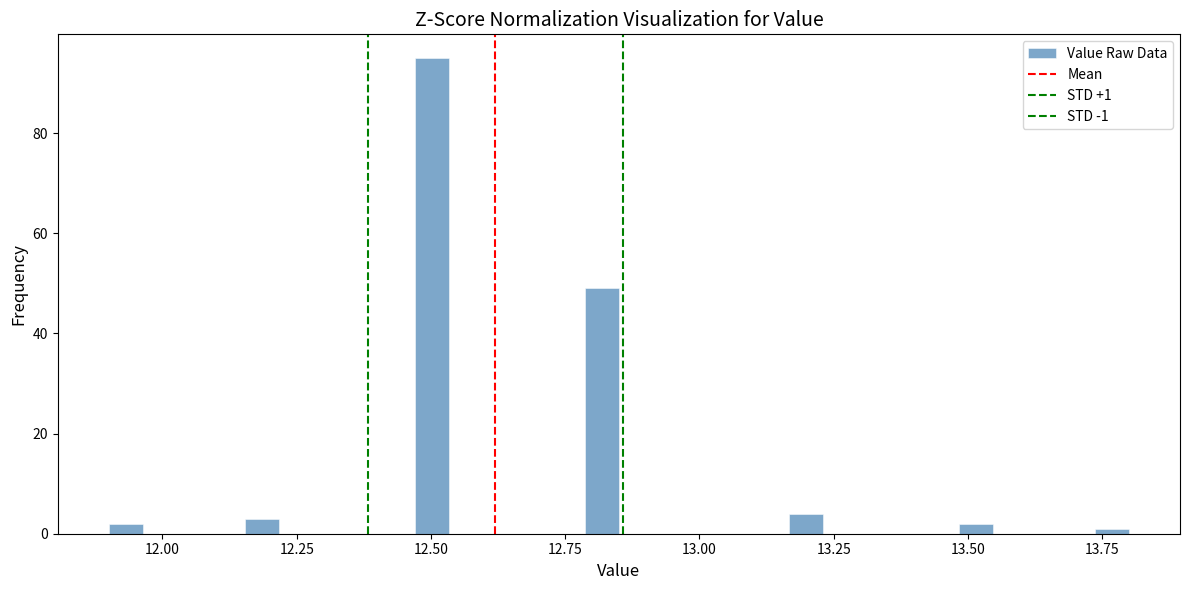

Around what value on the x-axis is the tallest bar? Give the approximate position of its centre, as read against the axis.

12.50